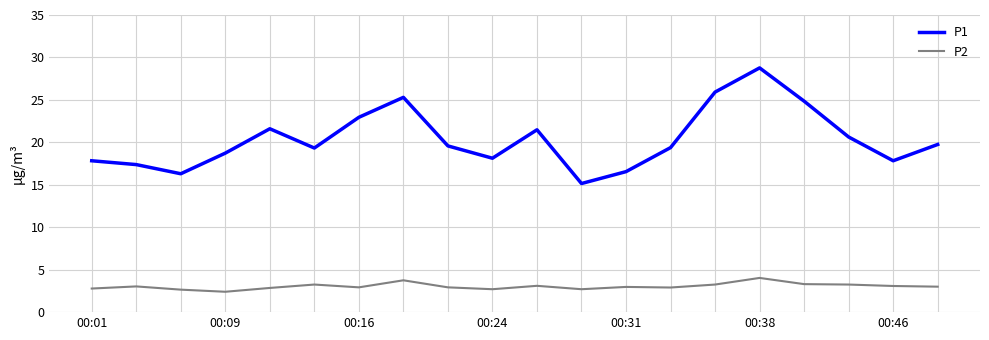

In P1, how many points are higher than both neighbors (excluding endpoints)?

4